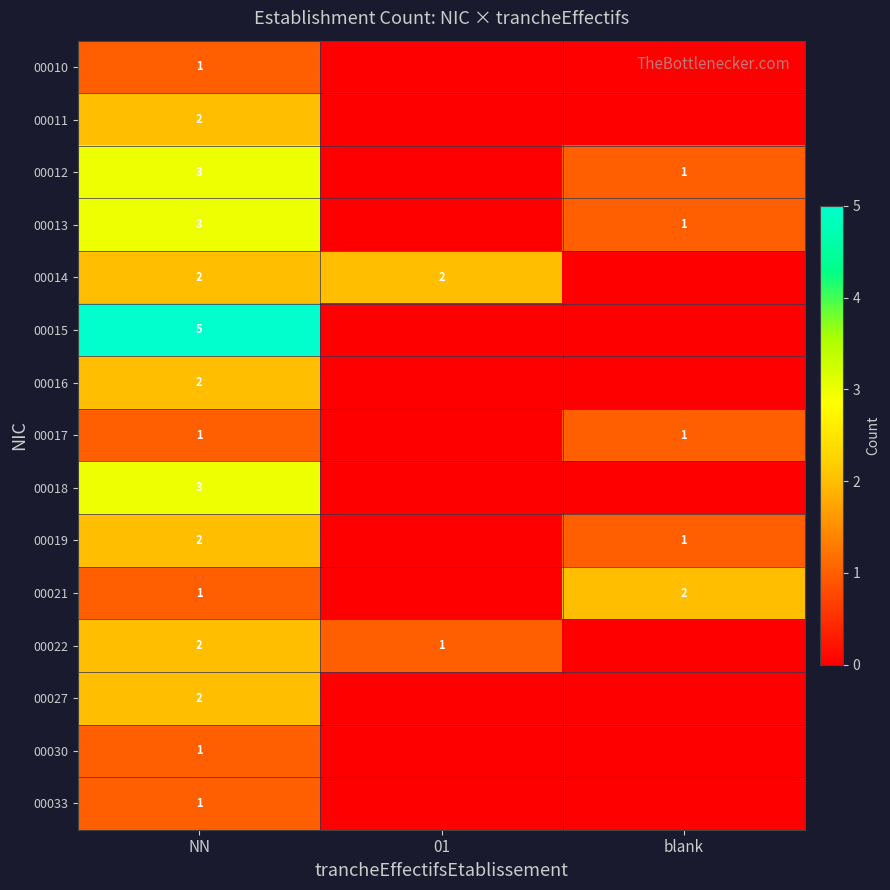

Is it true that 00030 equals 2 at NN?

False